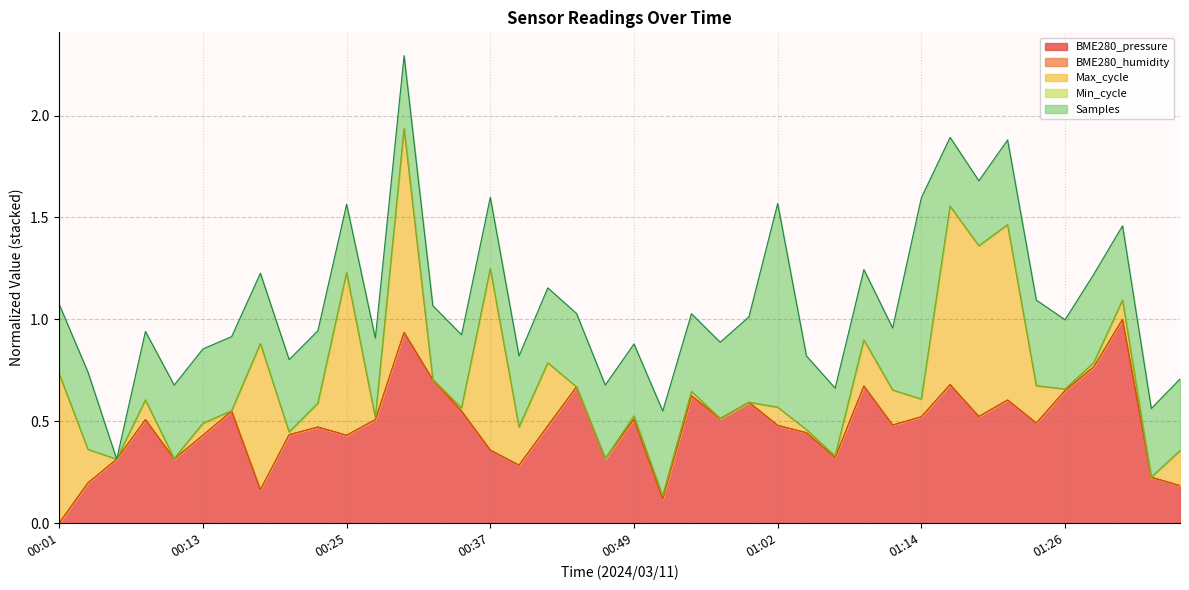

Rank the categories by value from lowest to highest.

00:01, 00:52, 00:18, 01:36, 00:03, 01:33, 00:40, 00:05, 00:10, 00:47, 01:06, 00:37, 00:13, 00:25, 00:20, 01:04, 00:23, 00:42, 01:02, 01:11, 01:24, 00:08, 00:28, 00:49, 00:57, 01:14, 01:19, 00:15, 00:35, 00:59, 01:21, 00:54, 01:26, 00:45, 01:09, 01:16, 00:32, 01:28, 00:30, 01:31